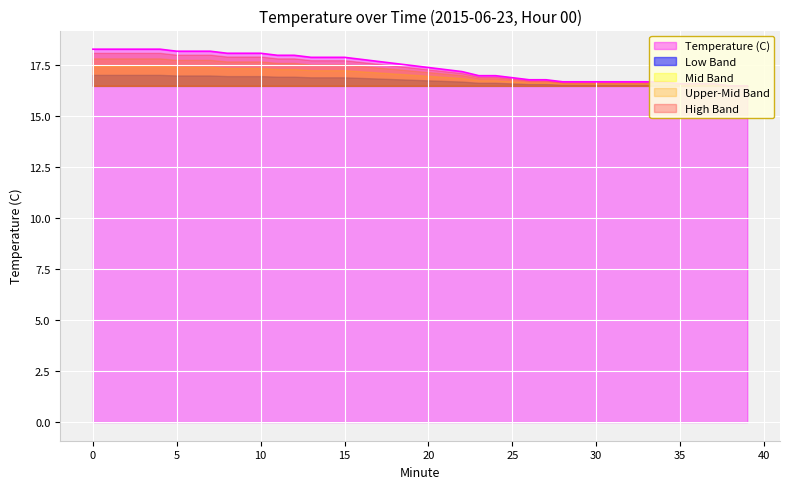

List the labels in order of value, smallest first.

38, 39, 35, 36, 37, 28, 29, 30, 31, 32, 33, 34, 26, 27, 25, 23, 24, 22, 21, 20, 19, 18, 17, 16, 13, 14, 15, 11, 12, 8, 9, 10, 5, 6, 7, 0, 1, 2, 3, 4